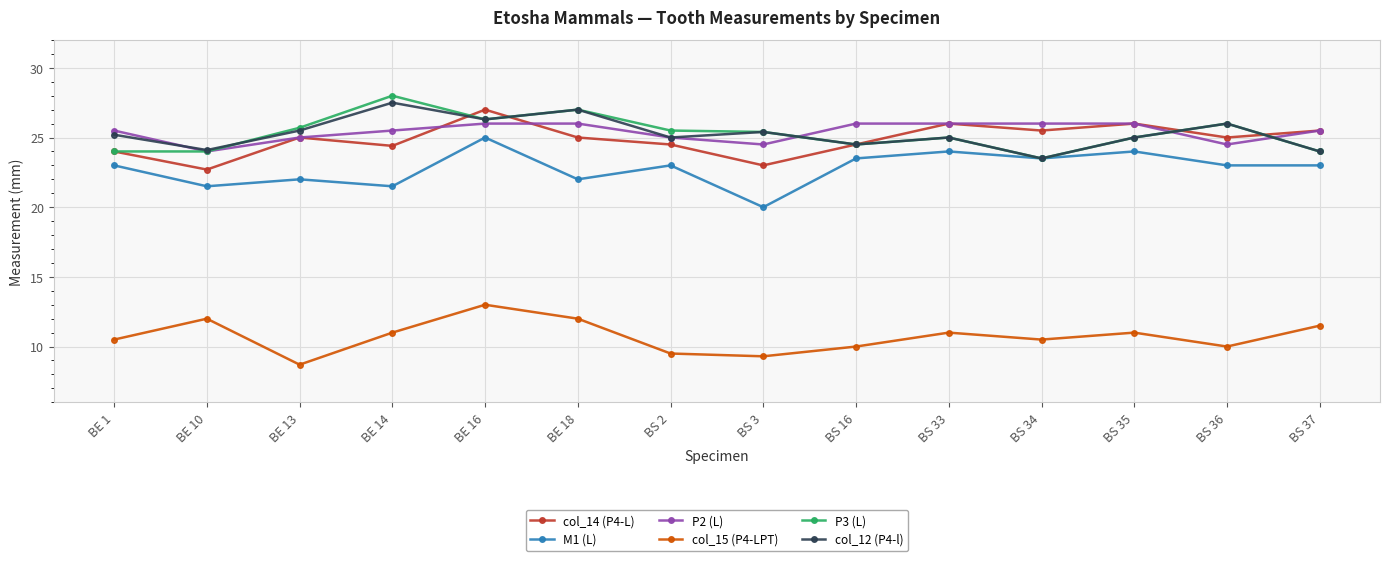

Which category has the highest value across all series?

BE 14